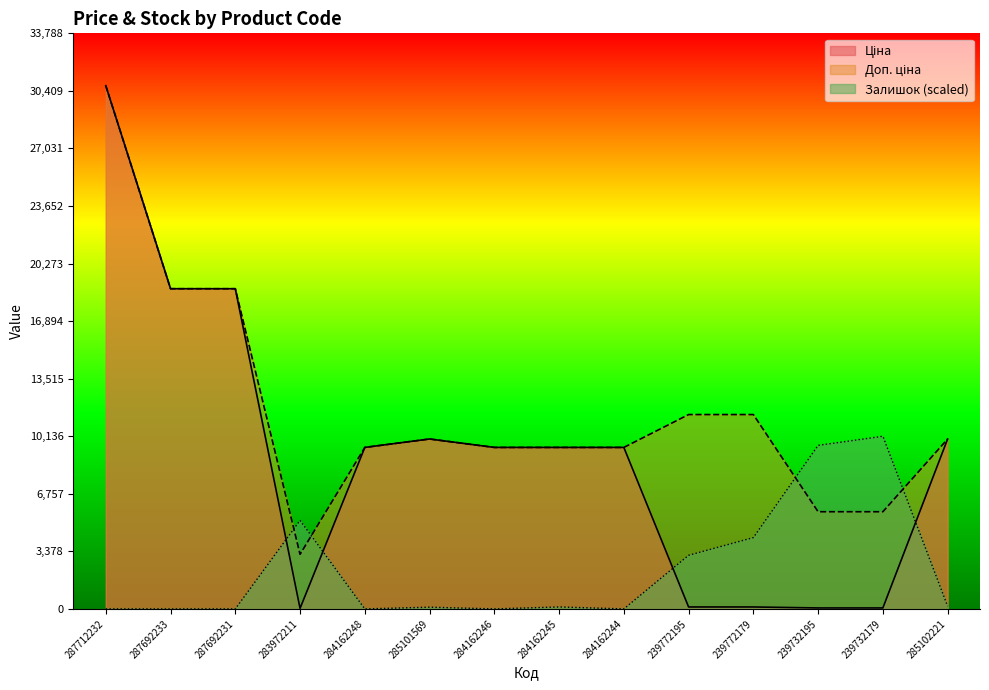

Which series has the largest range (max minus min)?

Ціна